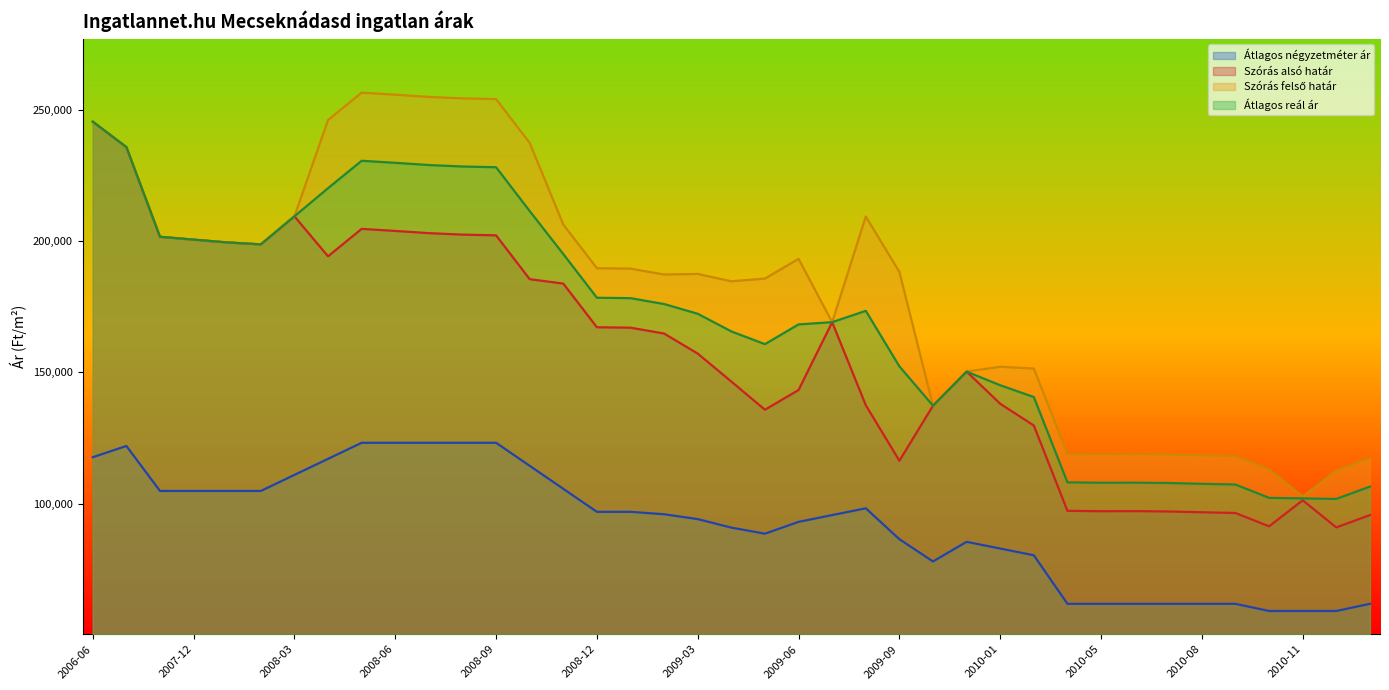

True or false: Átlagos reál ár and Átlagos négyzetméter ár cross at least once.

False